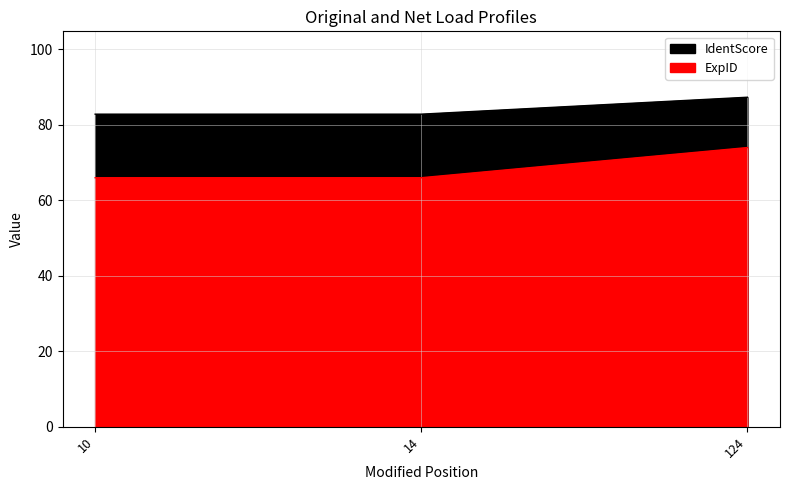

How many data points does each series have?

3